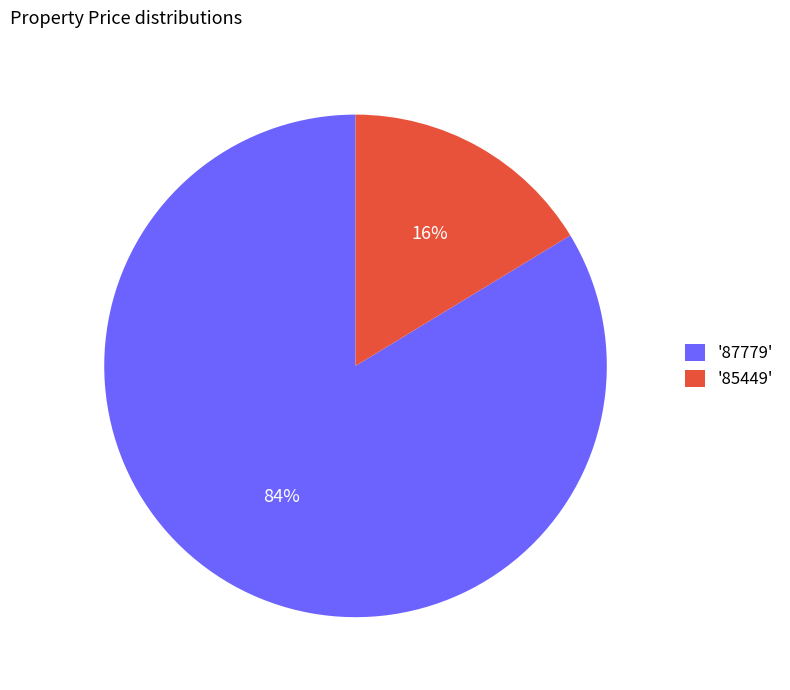

What percentage is the '87779' slice, to the nearest percent?

84%